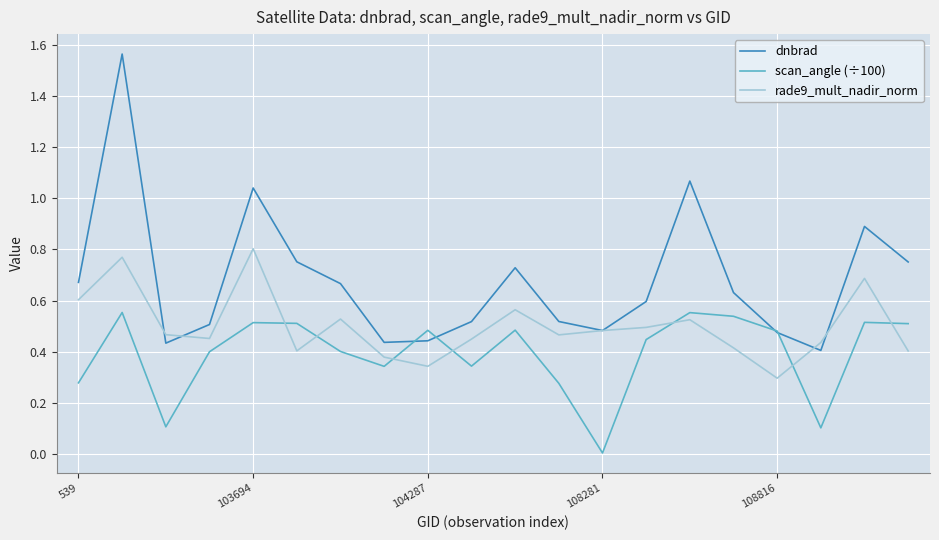

Which series has the widest spread of values?

dnbrad